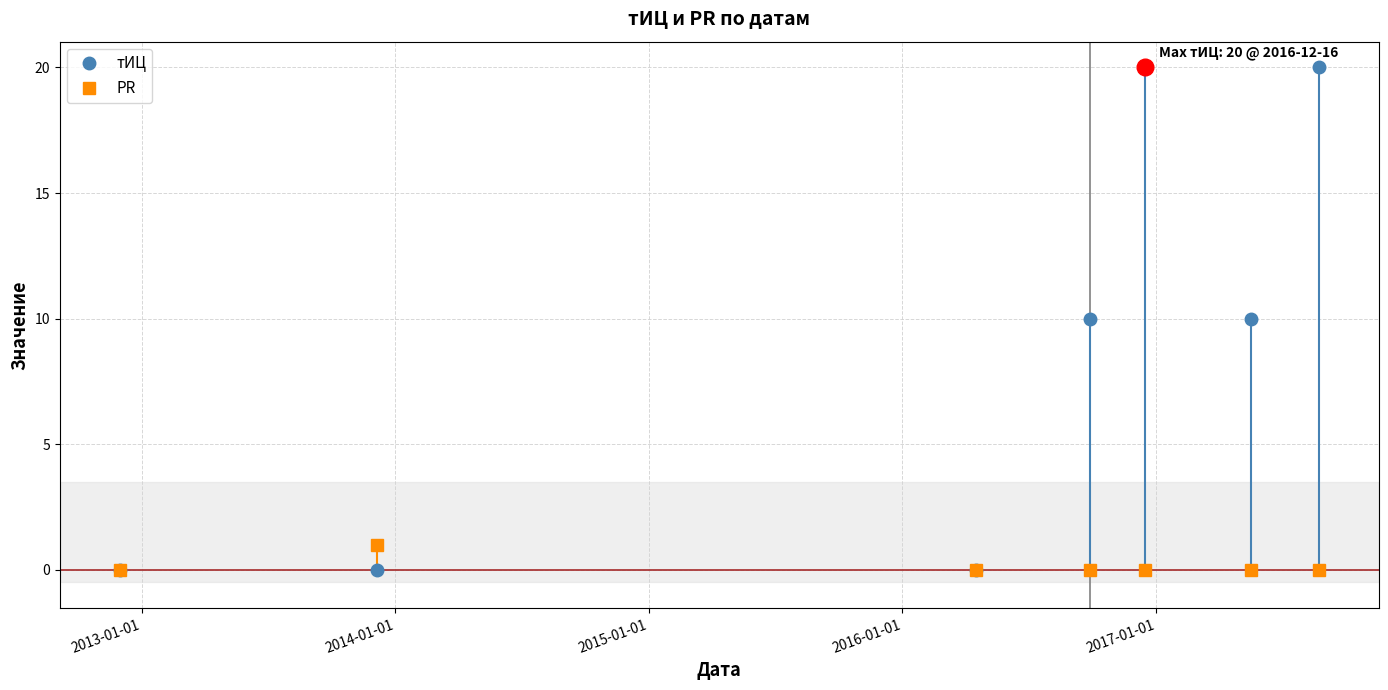

True or false: тИЦ and PR intersect in this chart.

False